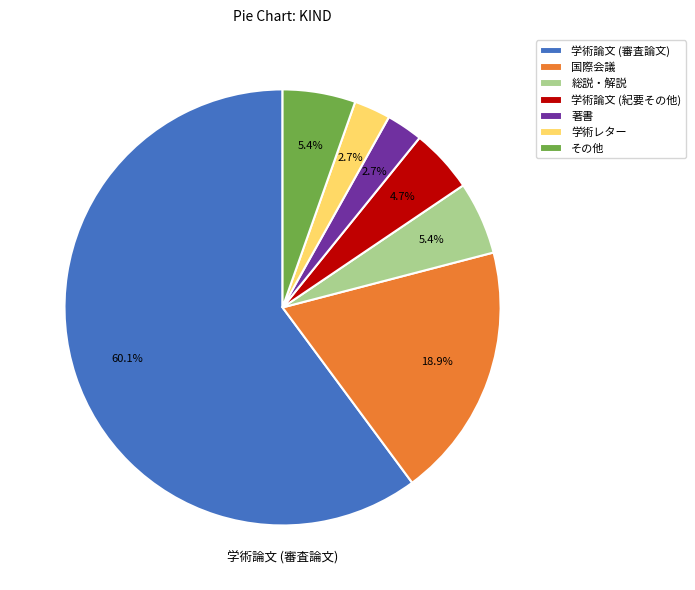

Is the sum of 総説・解説 and 国際会議 greater than half?

No